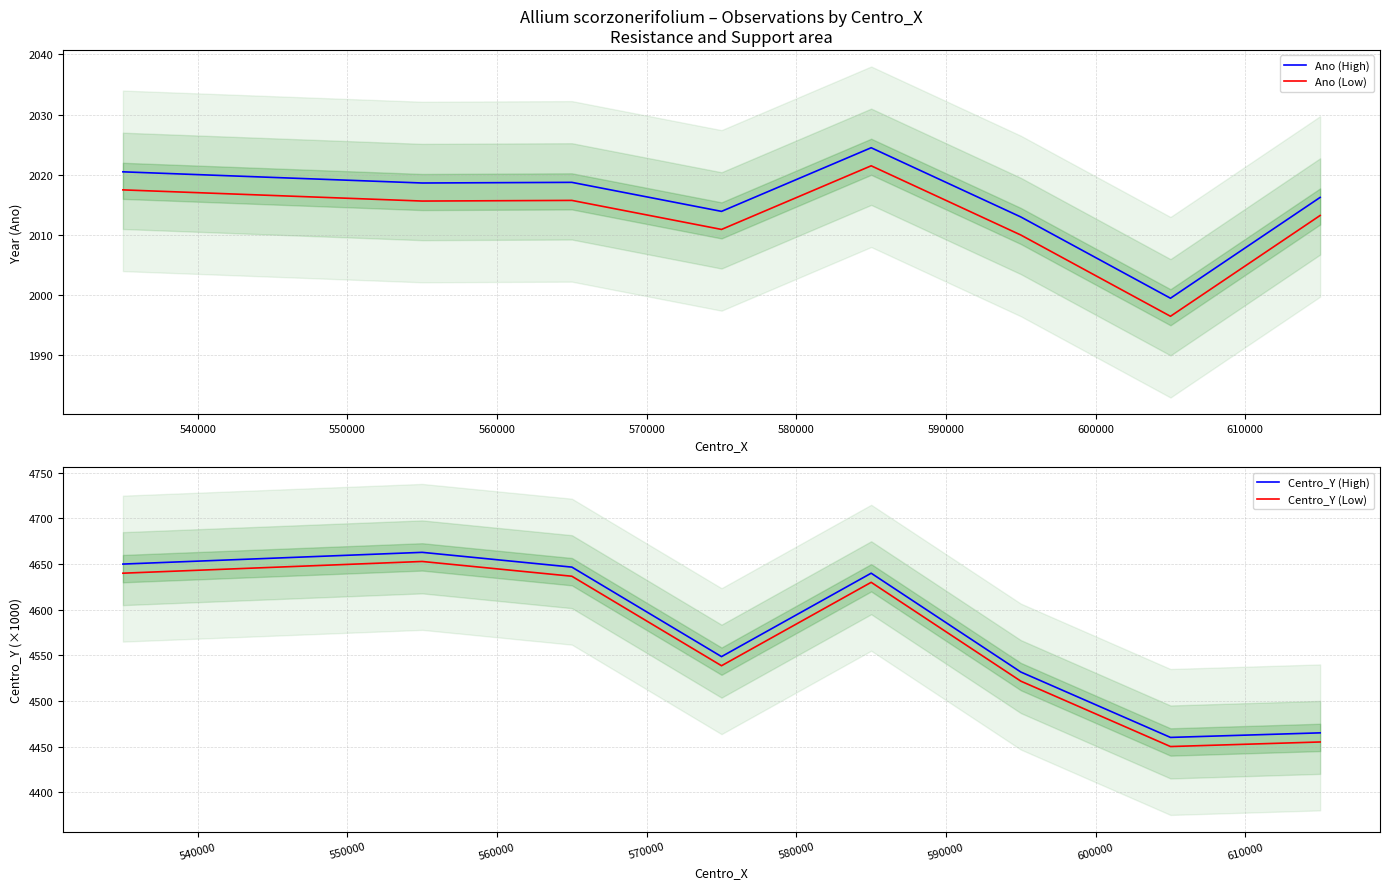

Reading left to right, what are all the values shown in this chart?

Ano (High): 2020.5	2018.6	2018.8	2013.9	2024.5	2013.0	1999.5	2016.2
Ano (Low): 2017.5	2015.6	2015.8	2010.9	2021.5	2010.0	1996.5	2013.2
Centro_Y (High): 4650.0	4662.9	4646.7	4548.6	4640.0	4531.7	4460.0	4465.0
Centro_Y (Low): 4640.0	4652.9	4636.7	4538.6	4630.0	4521.7	4450.0	4455.0